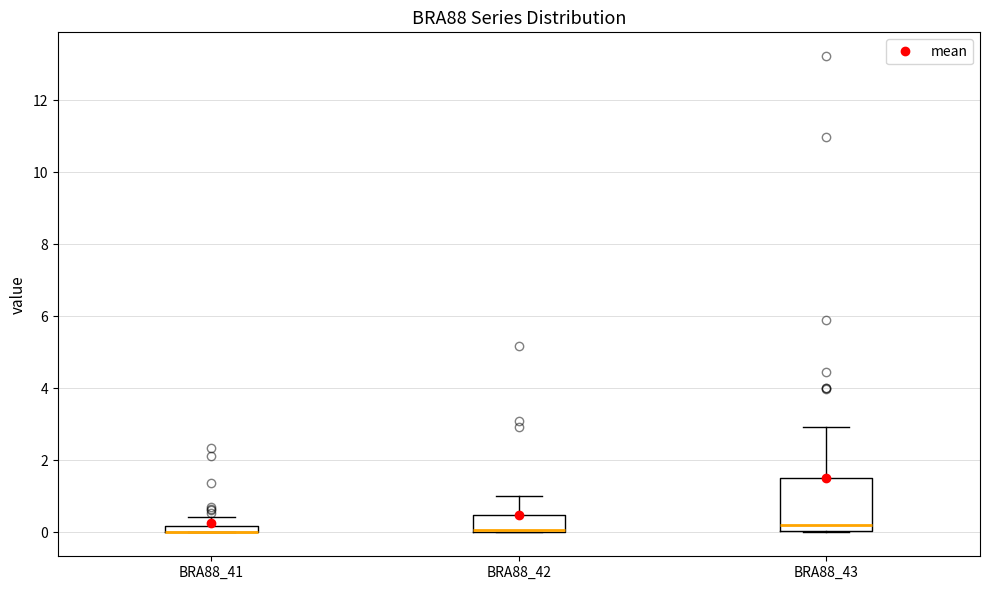

Which box is the tallest, from its lower edge to its upper edge?

BRA88_43